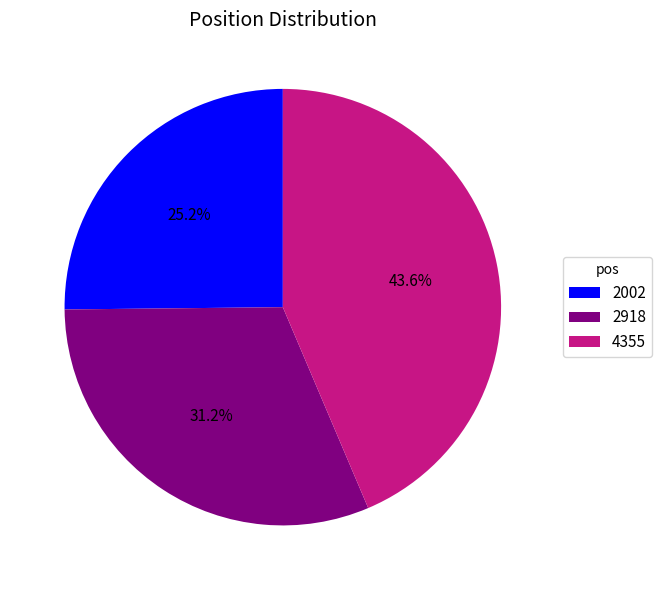

The 2918 slice represents 31% of the pie. True or false?

True